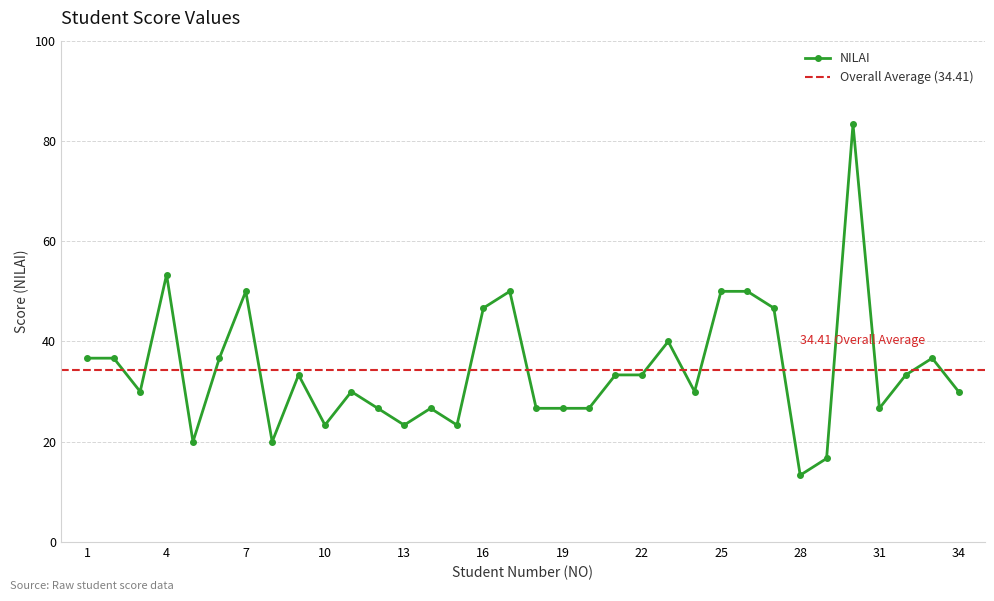

Which has a higher value, 32 or 3?

32